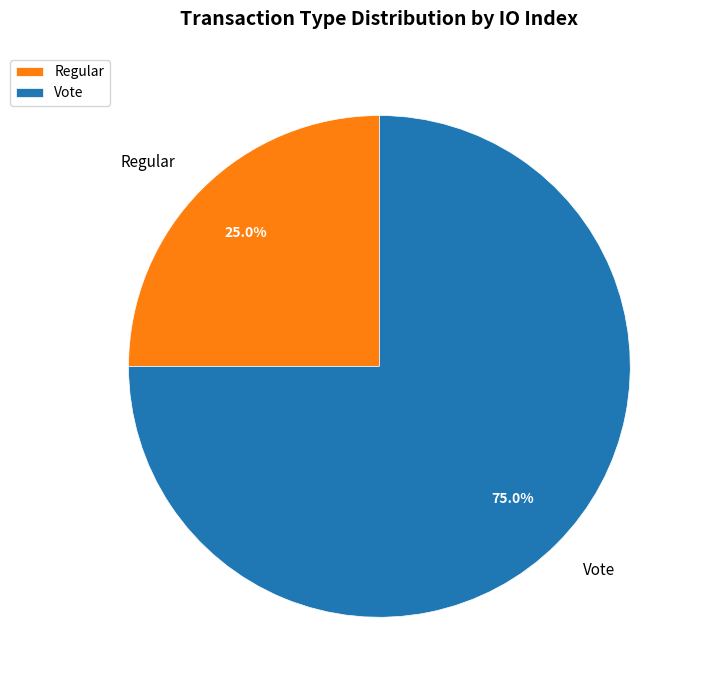

What percentage is NOT represented by Vote?

25.0%